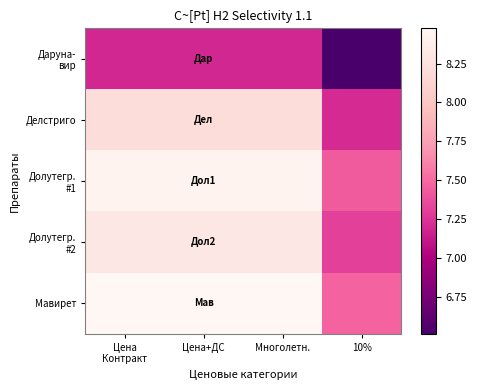

At which category is the sum across all series the highest?

Цена
Контракт